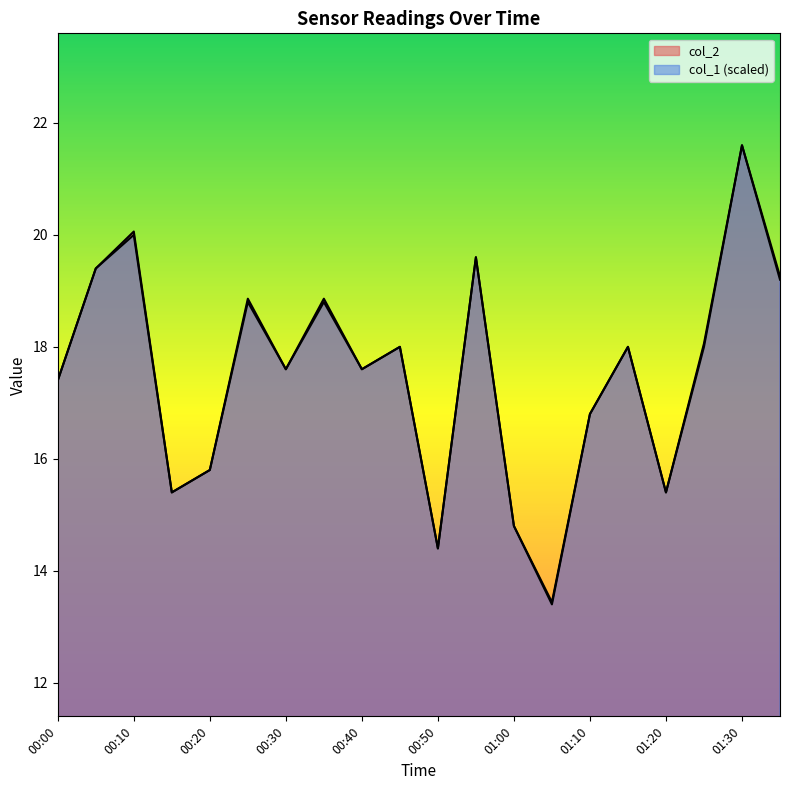

Between which two adjacent categories do col_1 and col_2 first intersect?

00:05 and 00:10